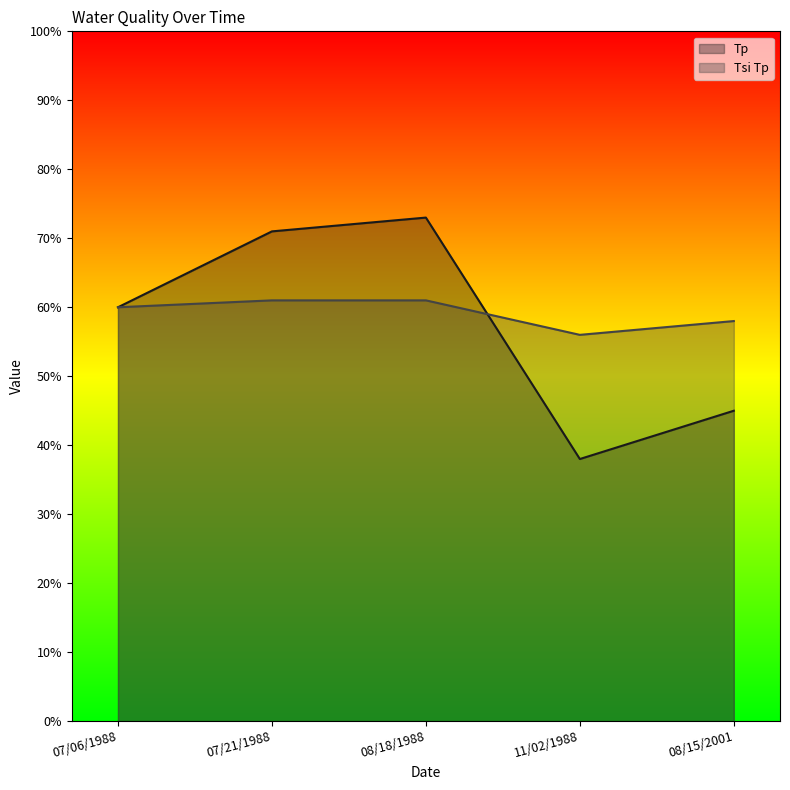

How many values in the Tp series exceed 60?

2